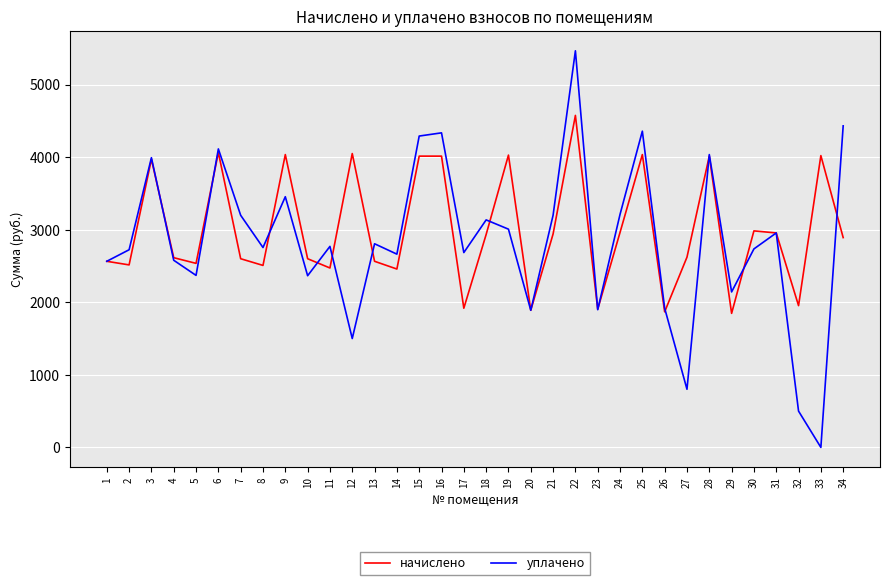

Which series has the largest total across all categories?

начислено